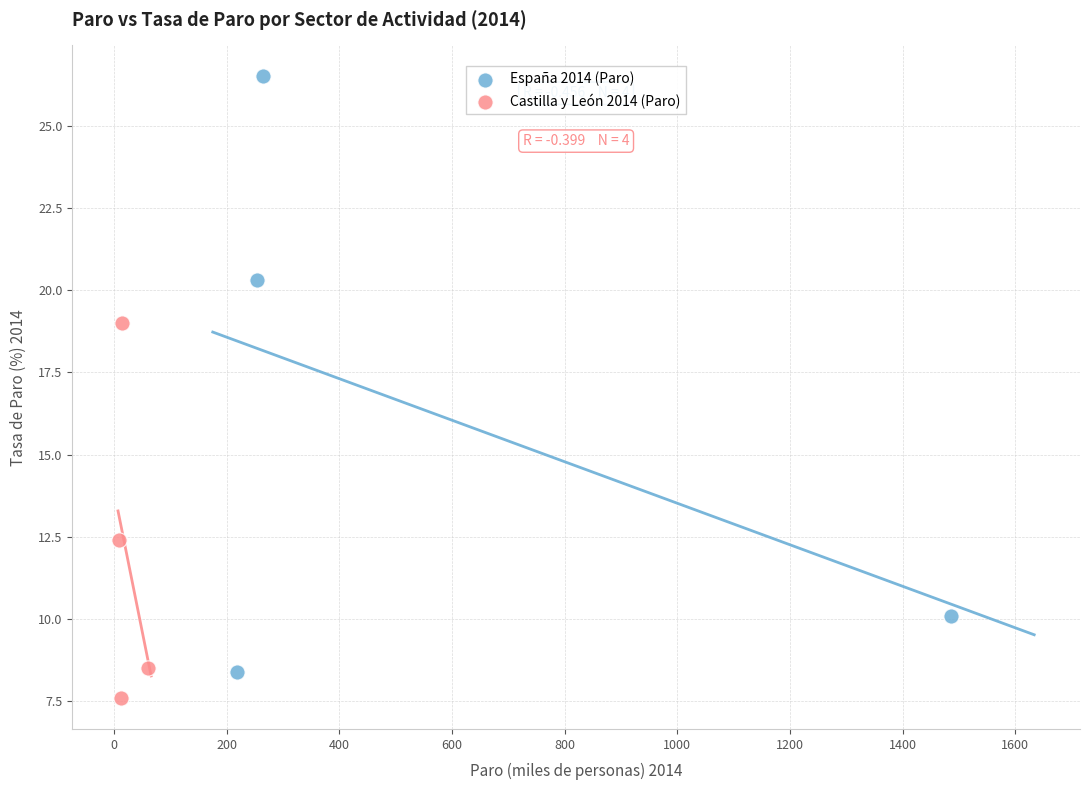

Which series has the largest Y range (max minus min)?

España 2014 (Paro)